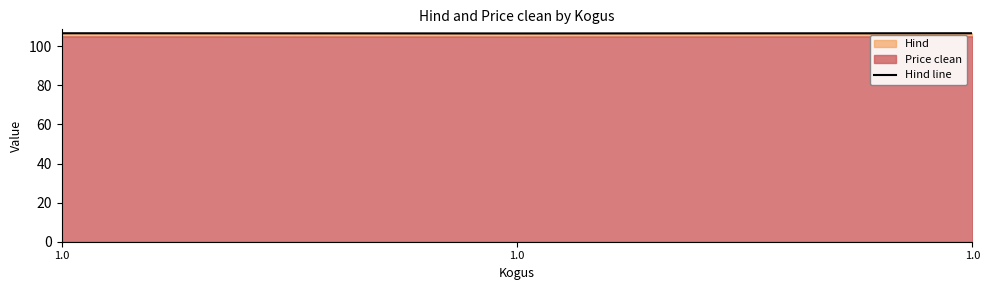

The value at 1.0 is 106.6. True or false?

True